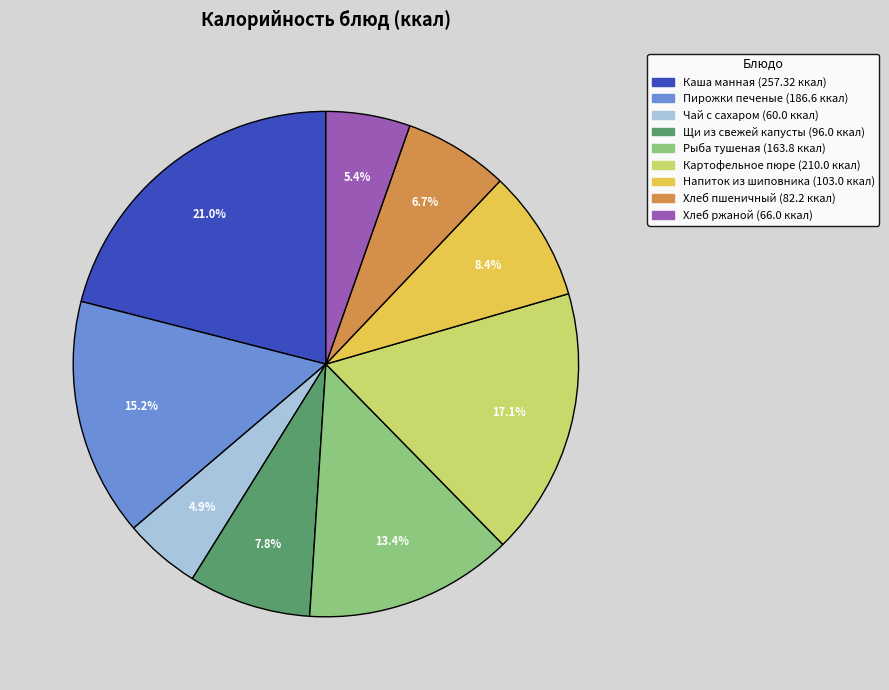

Is there any slice that represents more than half of the pie?

No